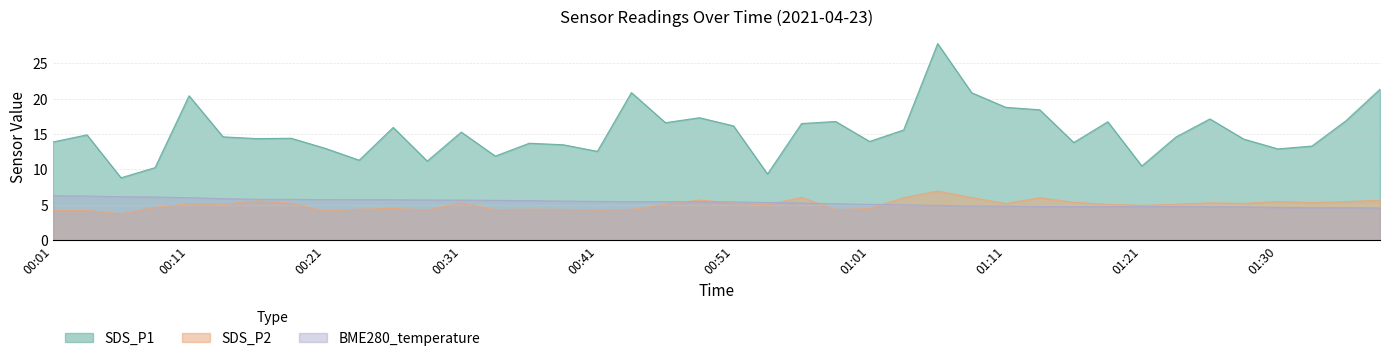

What is the average value of the SDS_P1 series?

15.3